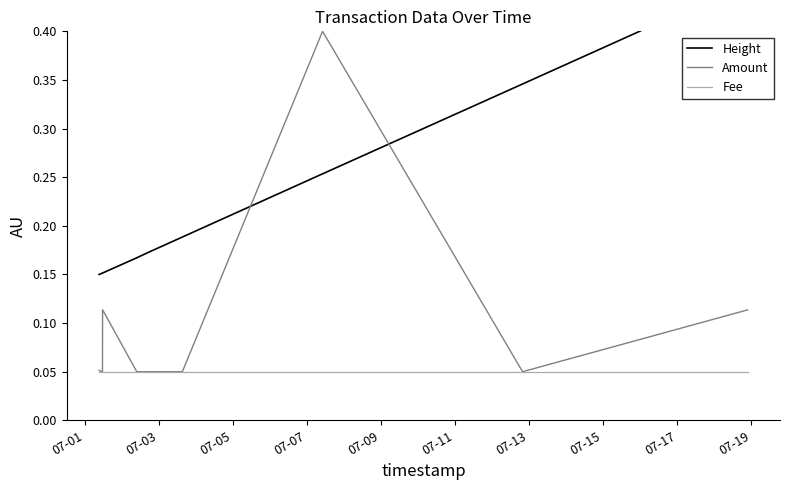

What is the maximum value for Amount?

0.4